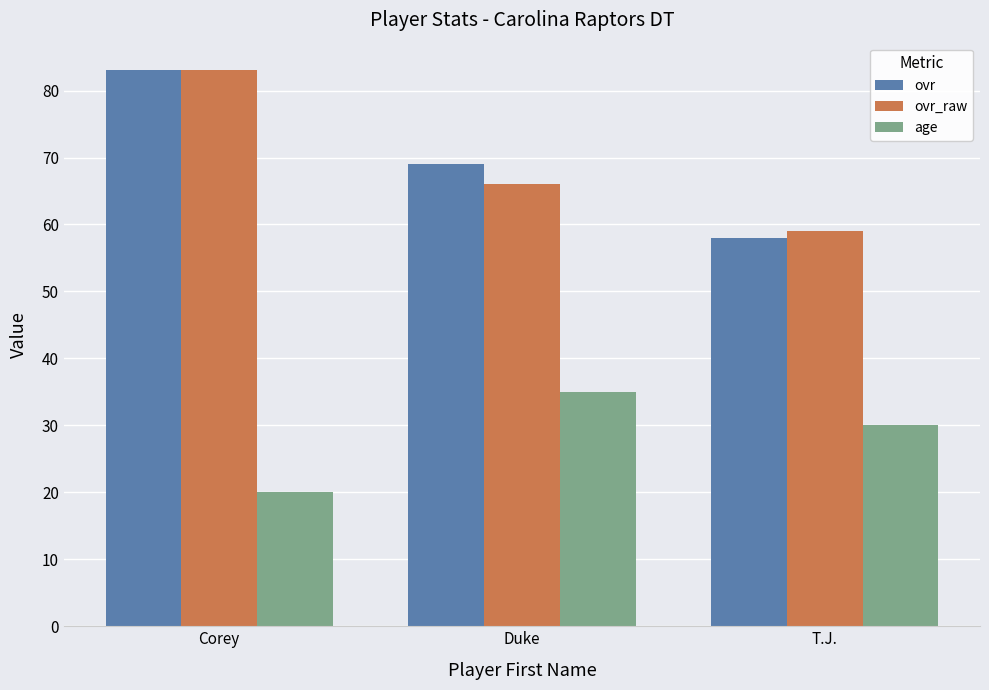

Reading right to left, what are all the values shown in this chart?

ovr: T.J.=58	Duke=69	Corey=83
ovr_raw: T.J.=59	Duke=66	Corey=83
age: T.J.=30	Duke=35	Corey=20